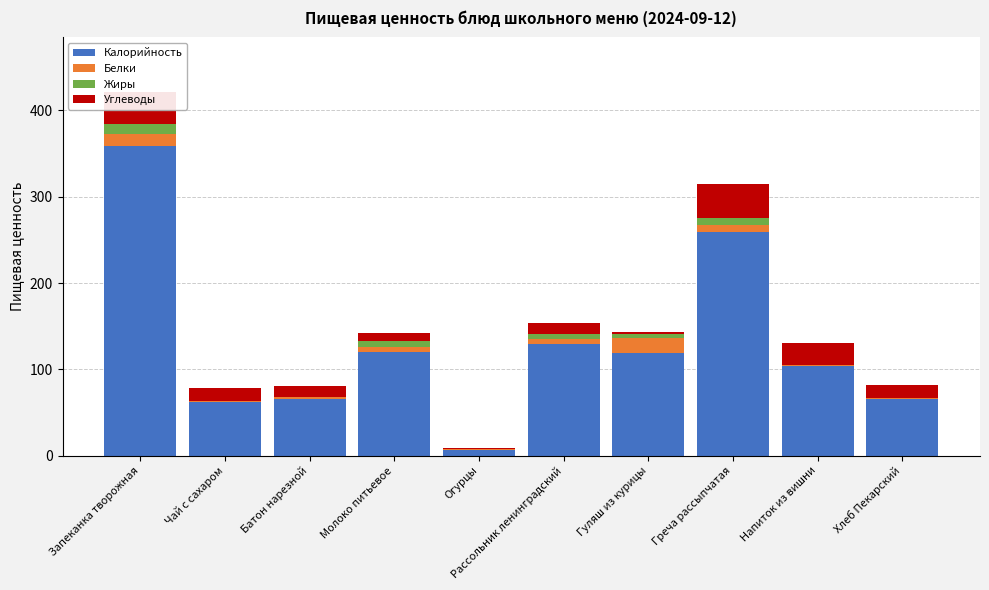

The value of Калорийность at Греча рассыпчатая is 258.9. True or false?

True